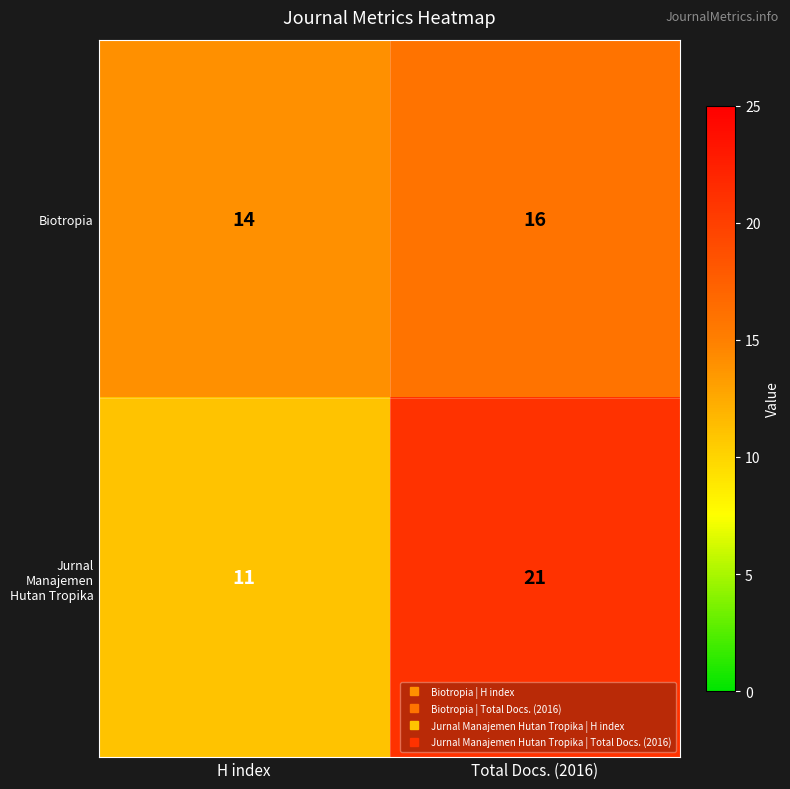

What is the sum of the Biotropia values at Total Docs. (2016) and H index?

30